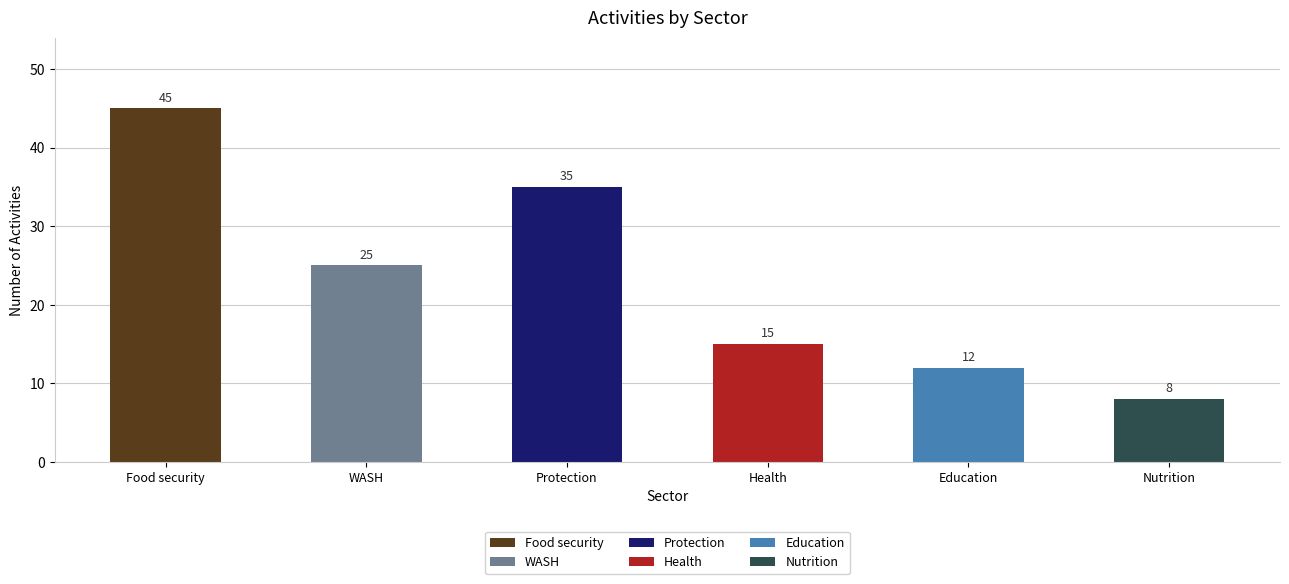

Count the number of values greater than 25.

2